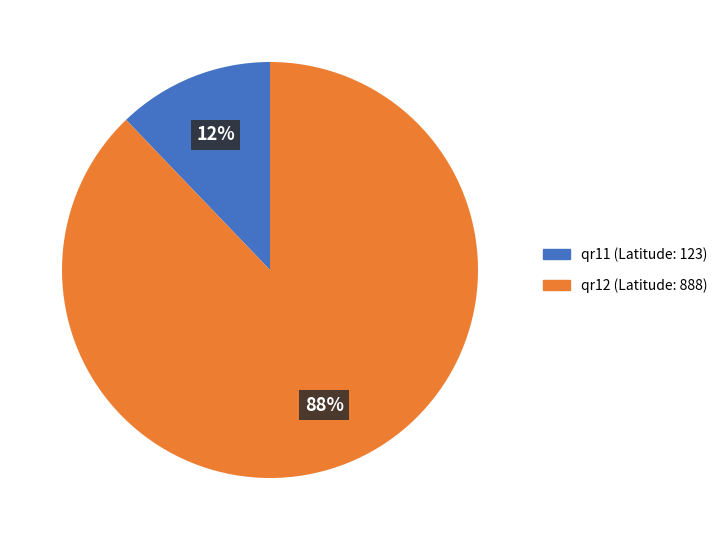

Between qr12 and qr11, which is larger?

qr12